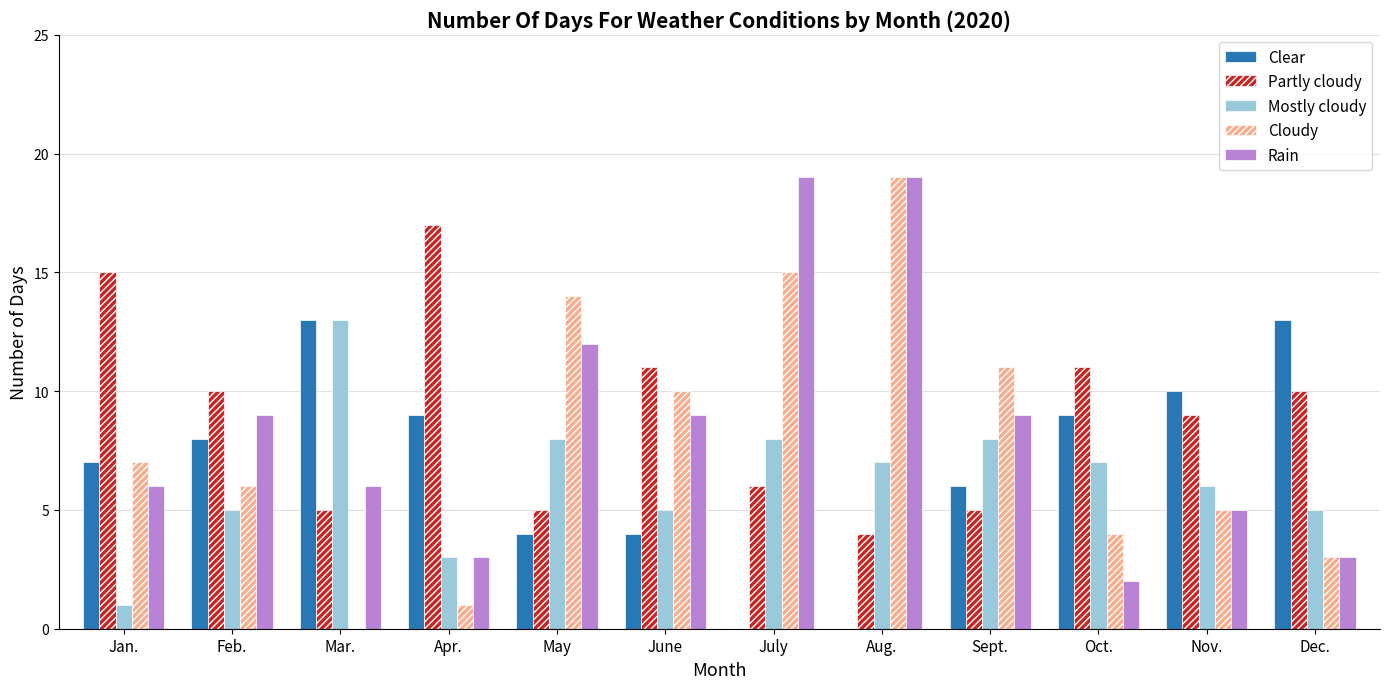

What is the total value across all series at May?

43